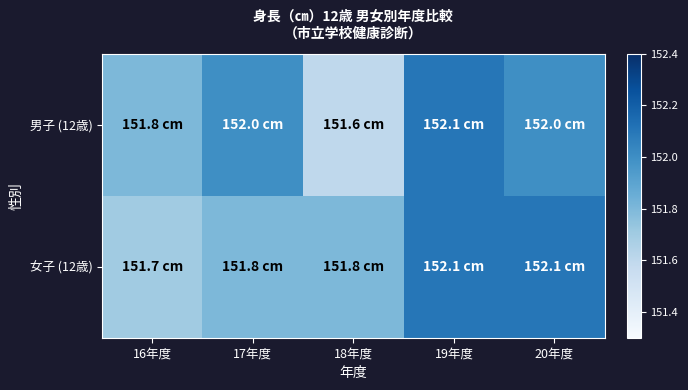

Reading right to left, what are all the values shown in this chart?

男子 (12歳): 20年度=152.0	19年度=152.1	18年度=151.6	17年度=152.0	16年度=151.8
女子 (12歳): 20年度=152.1	19年度=152.1	18年度=151.8	17年度=151.8	16年度=151.7